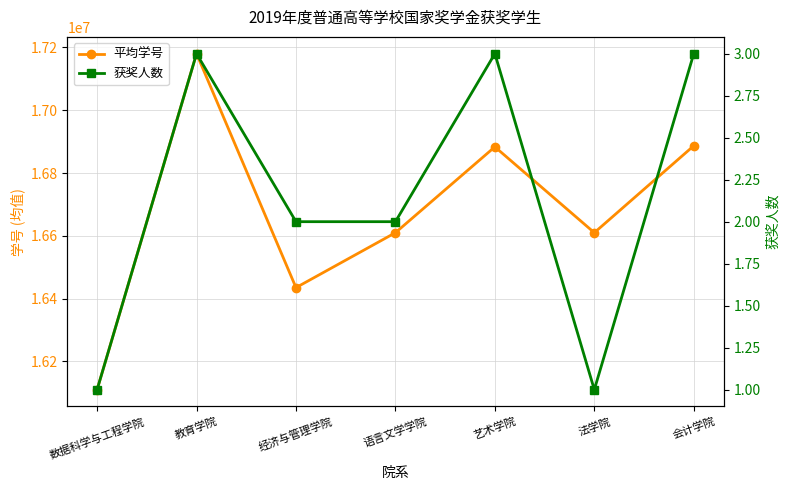

What is the spread (max minus min) of values at 会计学院?

16886870.0